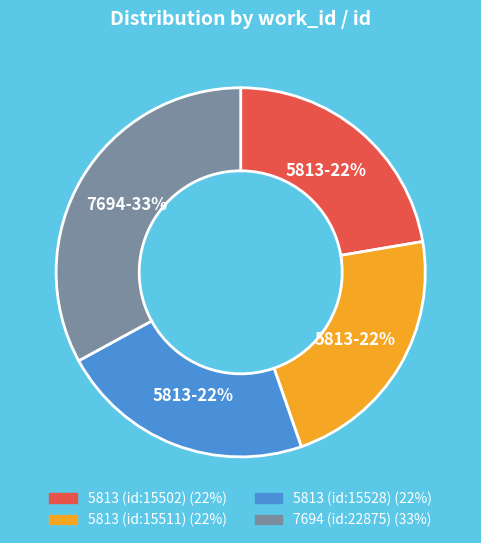

To the nearest percent, what portion does 5813 (id:15511) represent?

22%